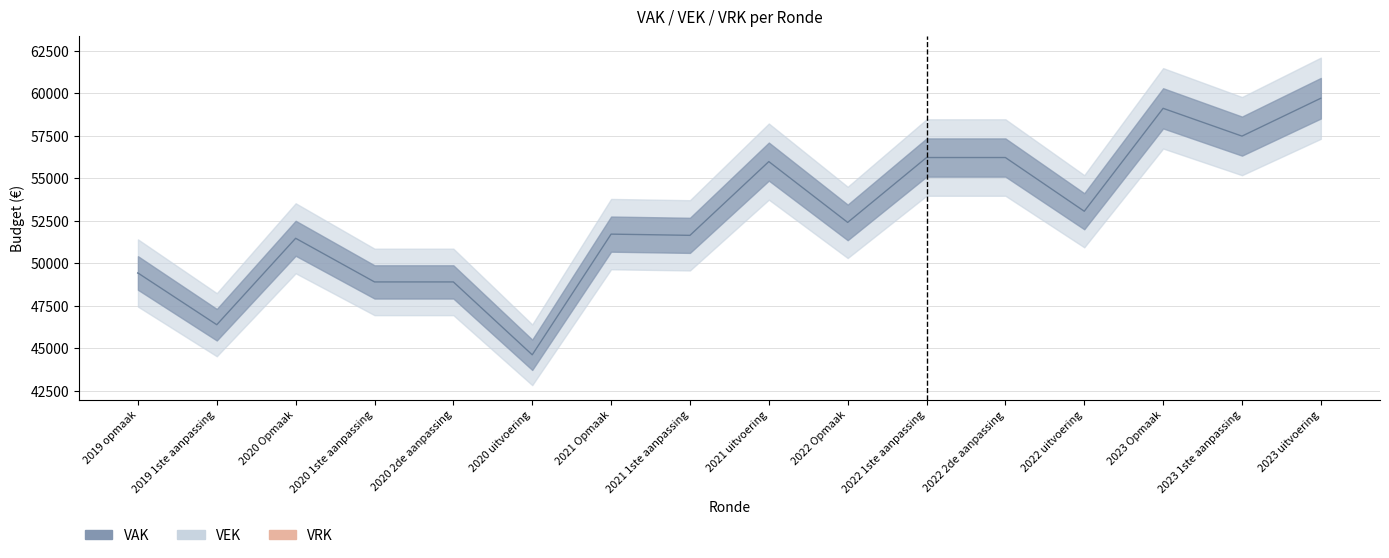

What is the label of the 13th point from the left?

2022 uitvoering